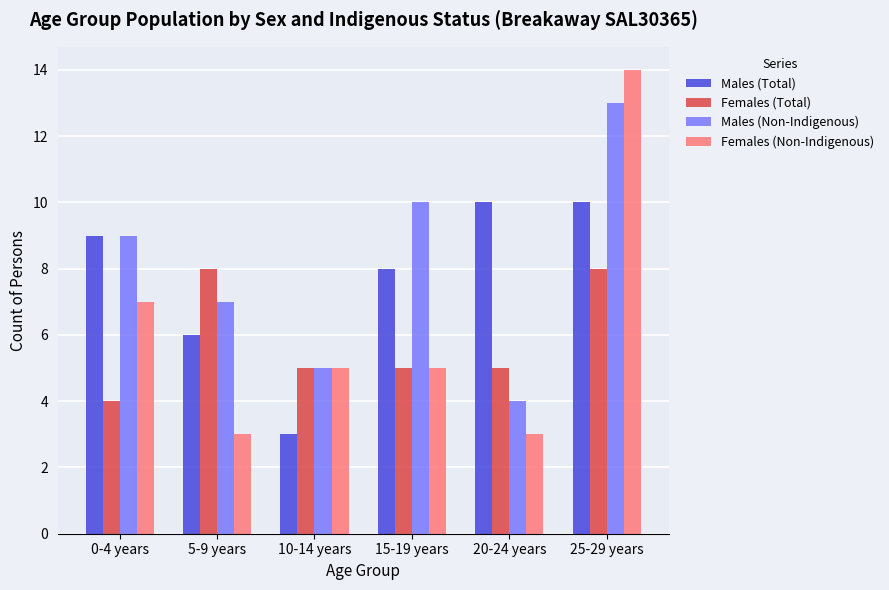

How many categories are shown in the chart?

6